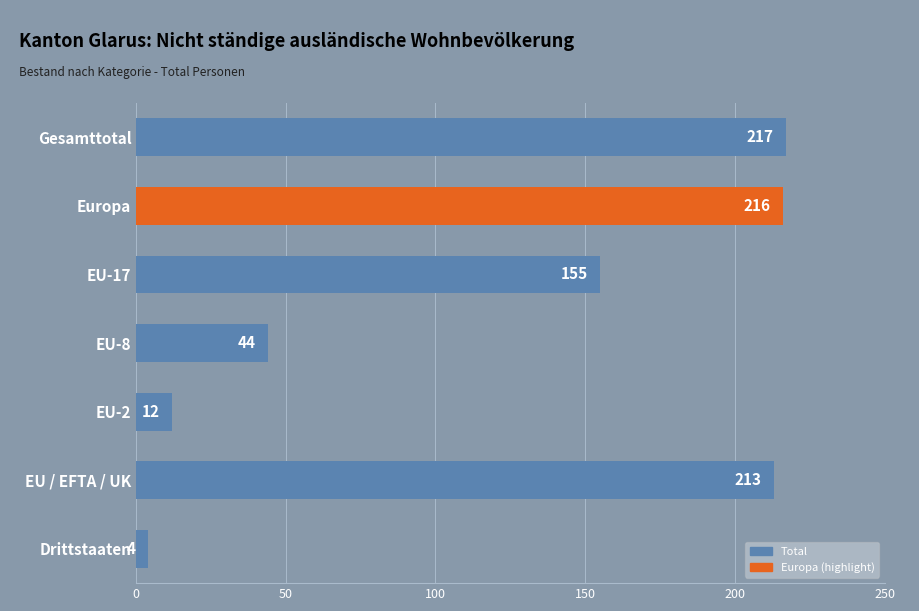

Where is the data nearest to the value 110?

EU-17